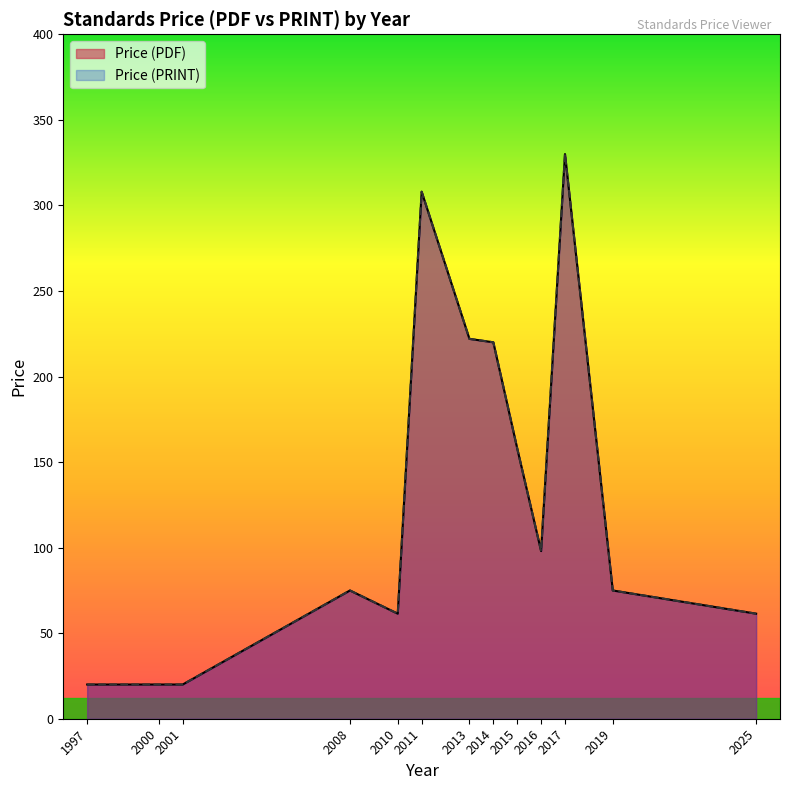

Which series has the largest total across all categories?

Price (PDF)